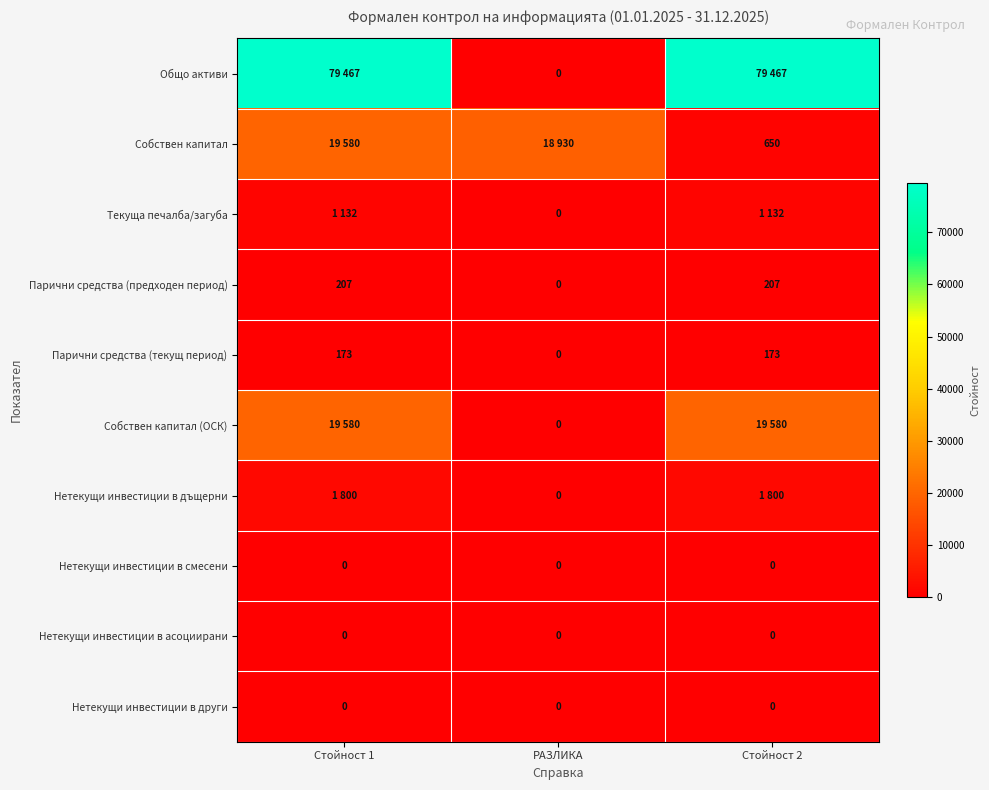

Is it true that Парични средства (предходен период) equals 0 at РАЗЛИКА?

True